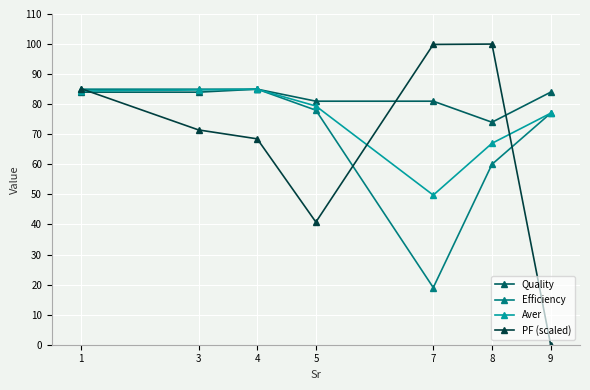

What is the lowest value of the Aver series?

49.8